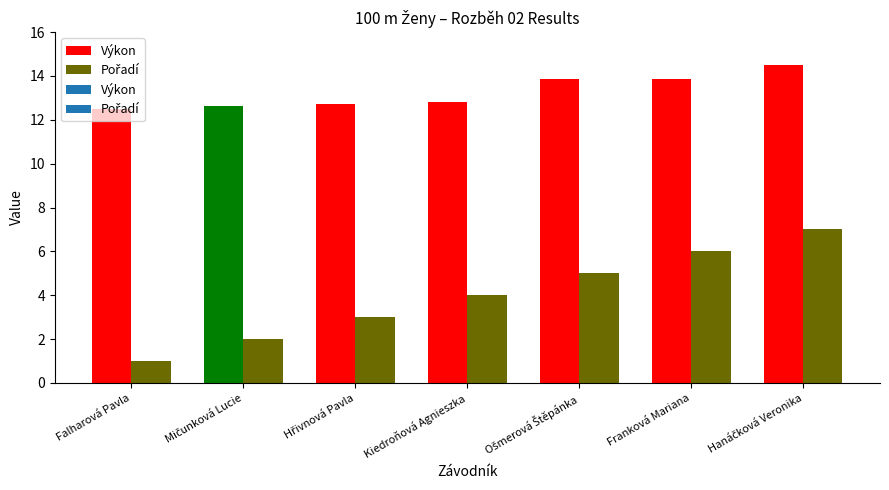

Which series changed the most between Falharová Pavla and Hřivnová Pavla?

Pořadí